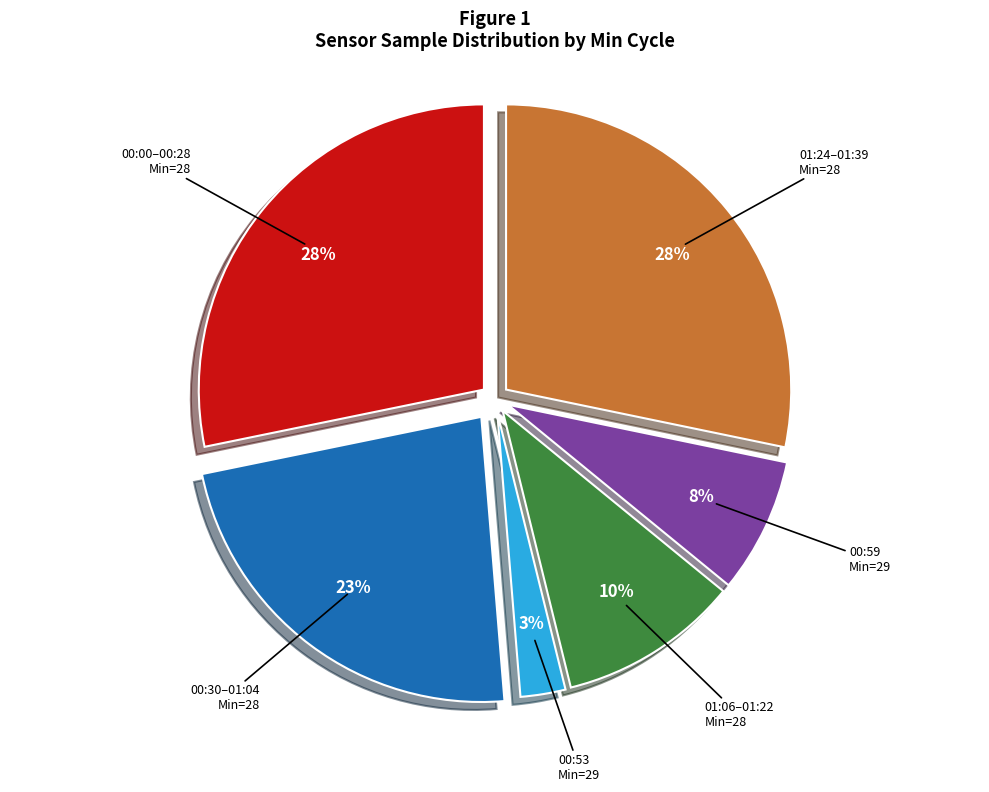

Is there any slice that represents more than half of the pie?

No